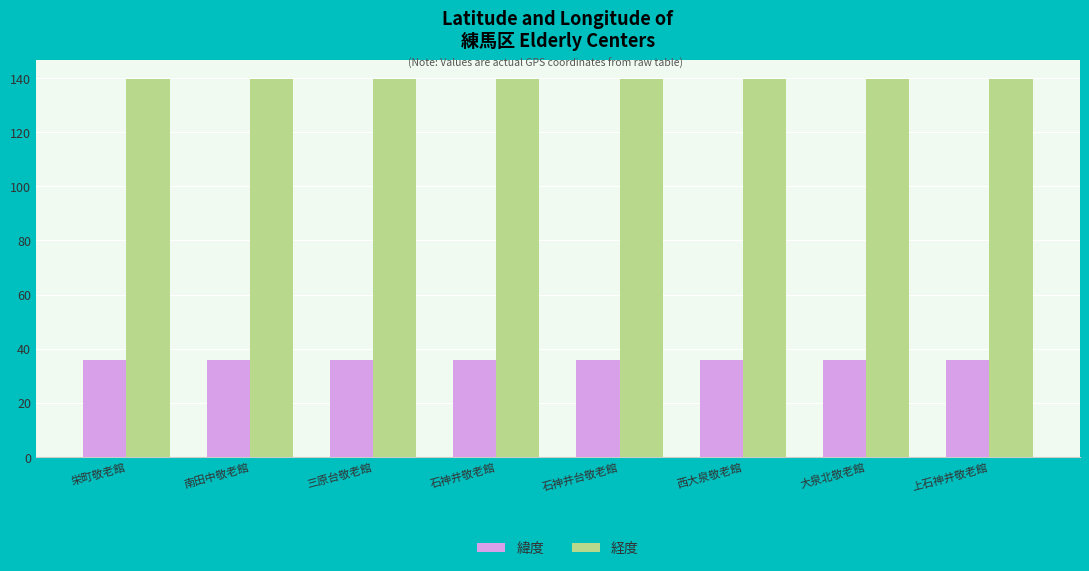

What is the total value across all series at 石神井敬老館?

175.3